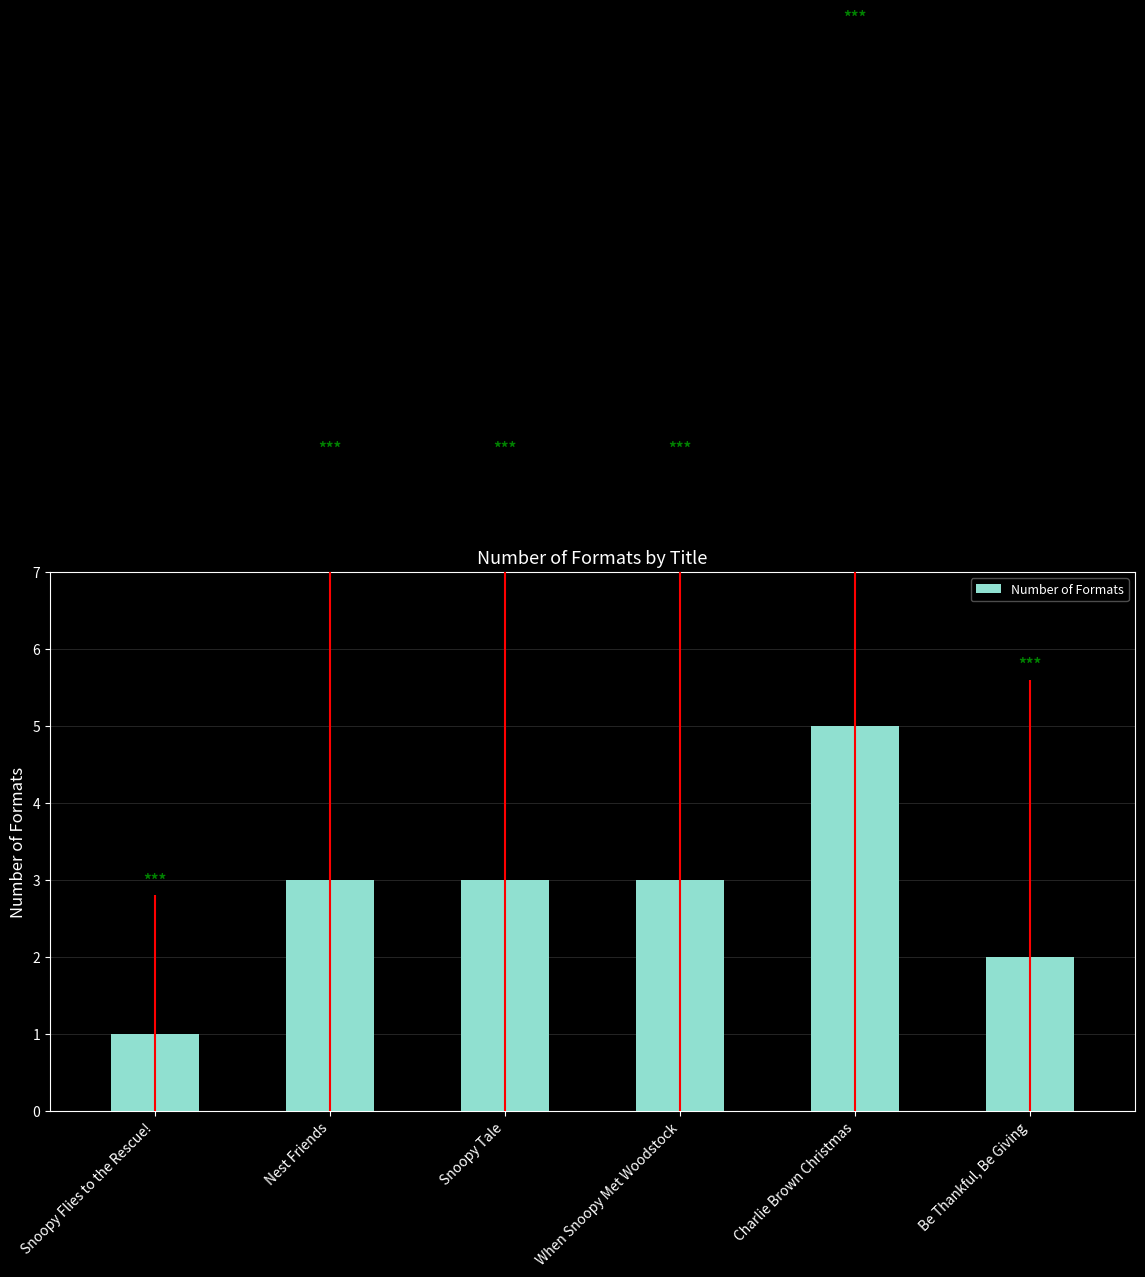

How many bars are there in total?

6